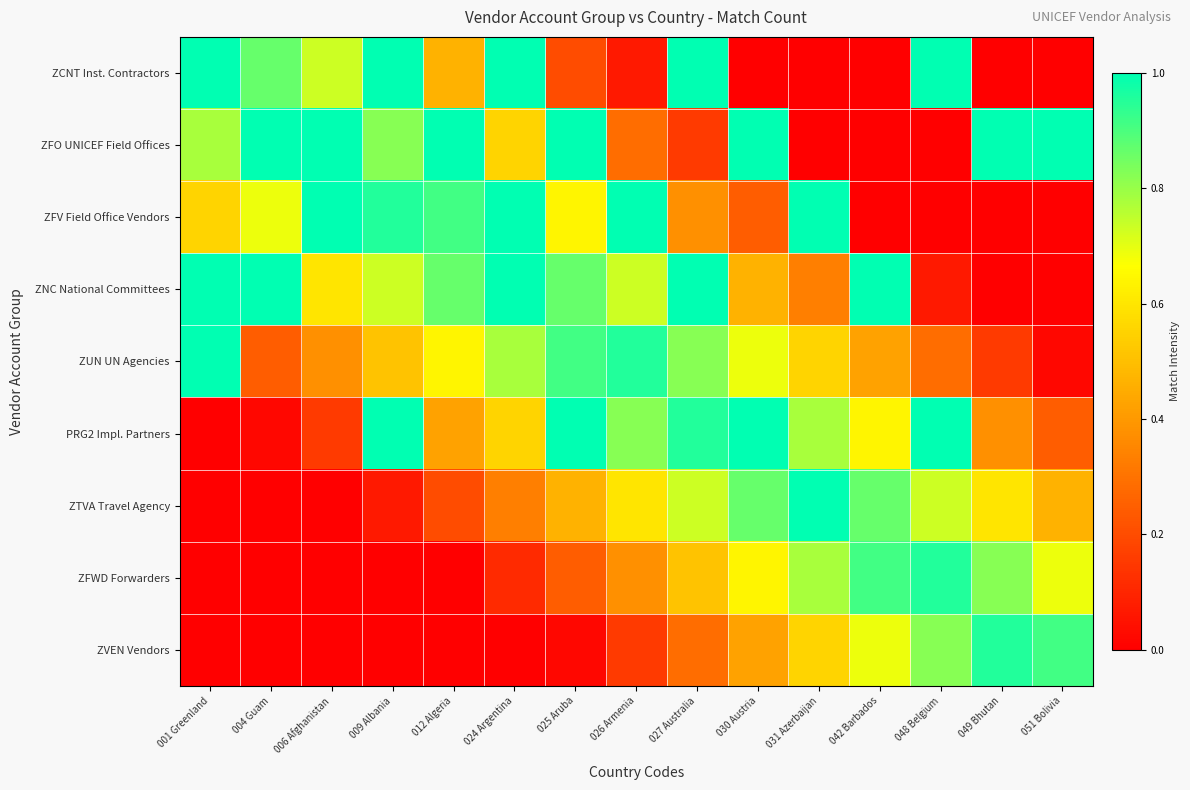

At which category is the sum across all series the highest?

027 Australia